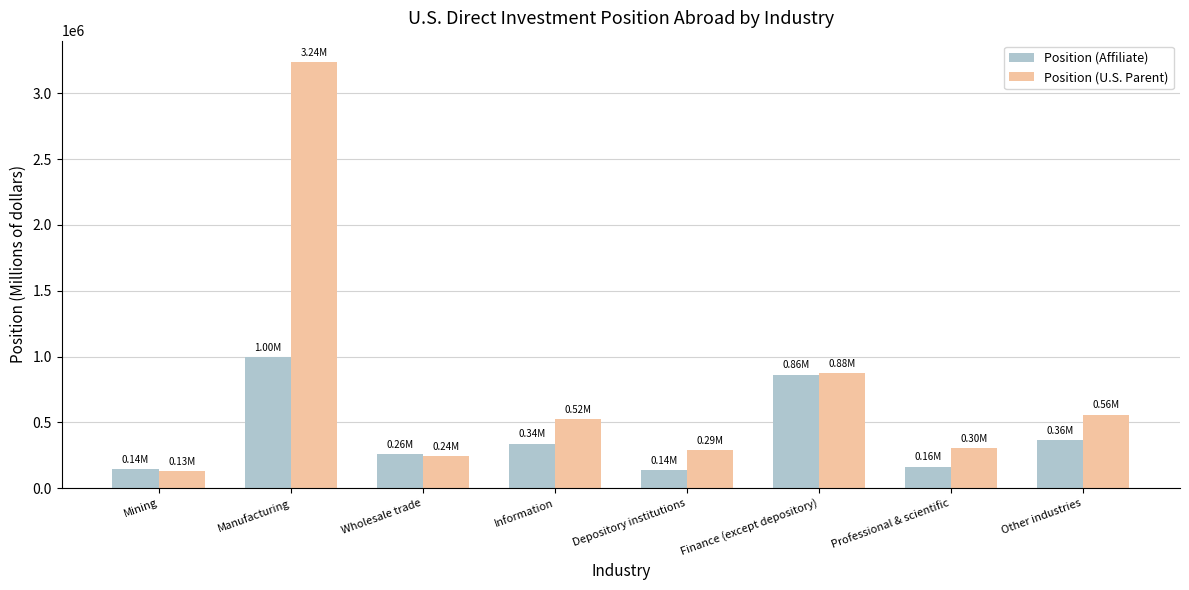

The value of Position (U.S. Parent) at Manufacturing is 3239287. True or false?

True